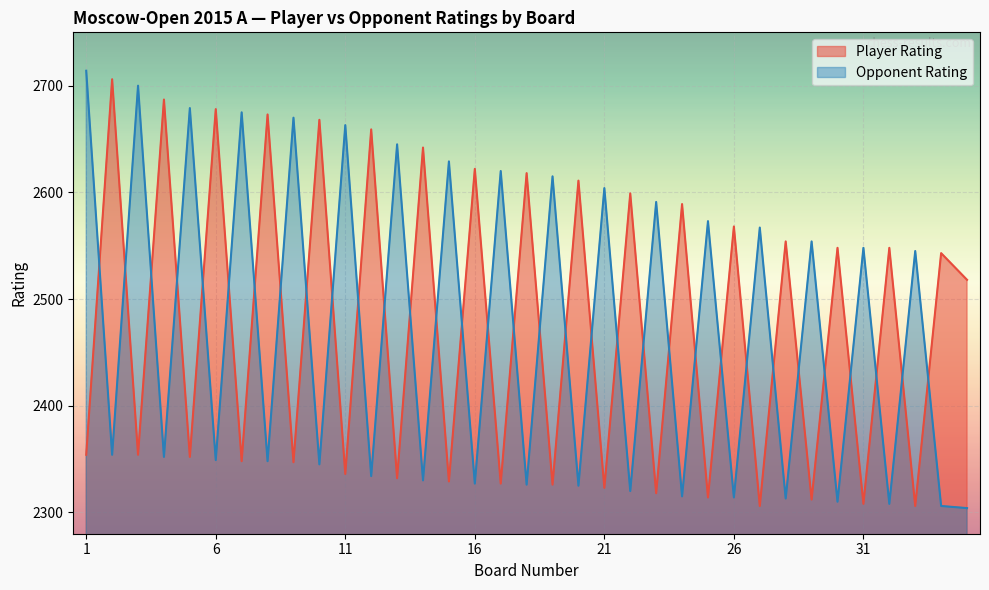

Rank the categories by Player Rating value from lowest to highest.

27, 33, 31, 29, 25, 23, 21, 19, 17, 15, 13, 11, 9, 7, 5, 1, 3, 35, 34, 30, 32, 28, 26, 24, 22, 20, 18, 16, 14, 12, 10, 8, 6, 4, 2